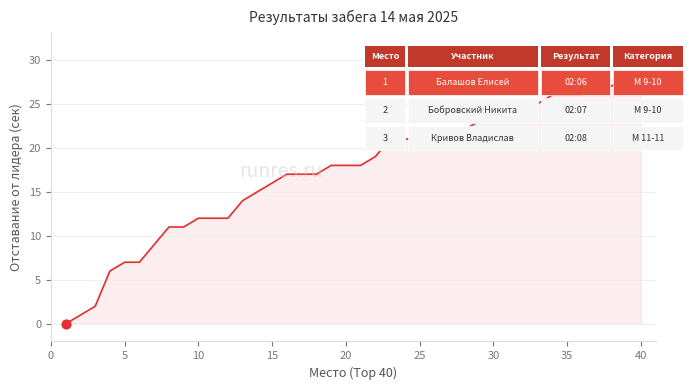

What is the maximum value shown in the chart?

28